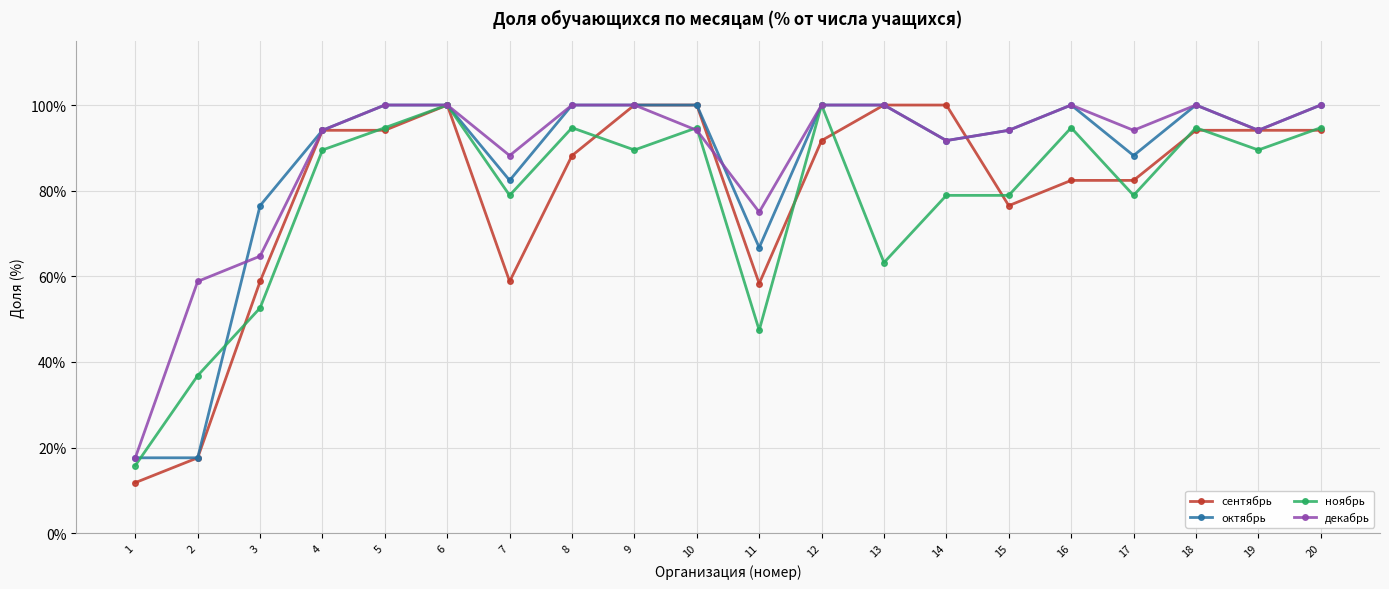

What is the value of the ноябрь point at the 19th from the left?

89.5